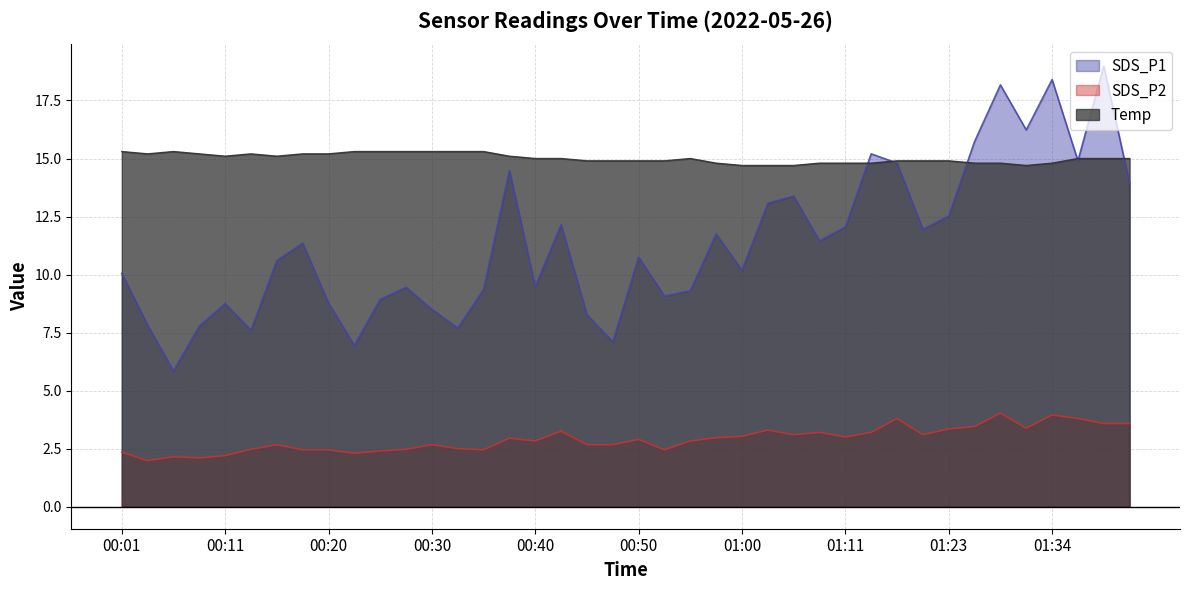

Rank the series by their maximum value, from highest to lowest.

SDS_P1, Temp, SDS_P2